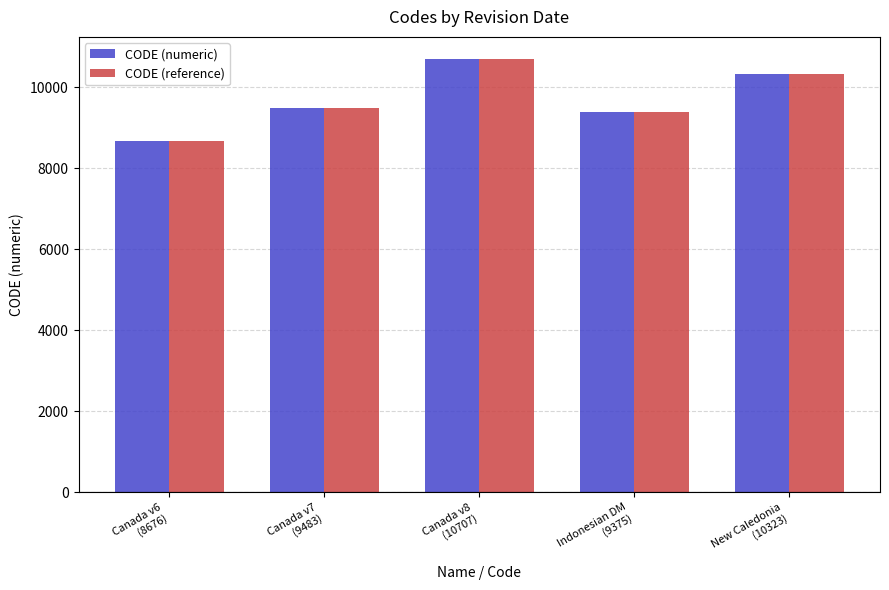

How many data points in CODE (numeric) are less than 9483?

2